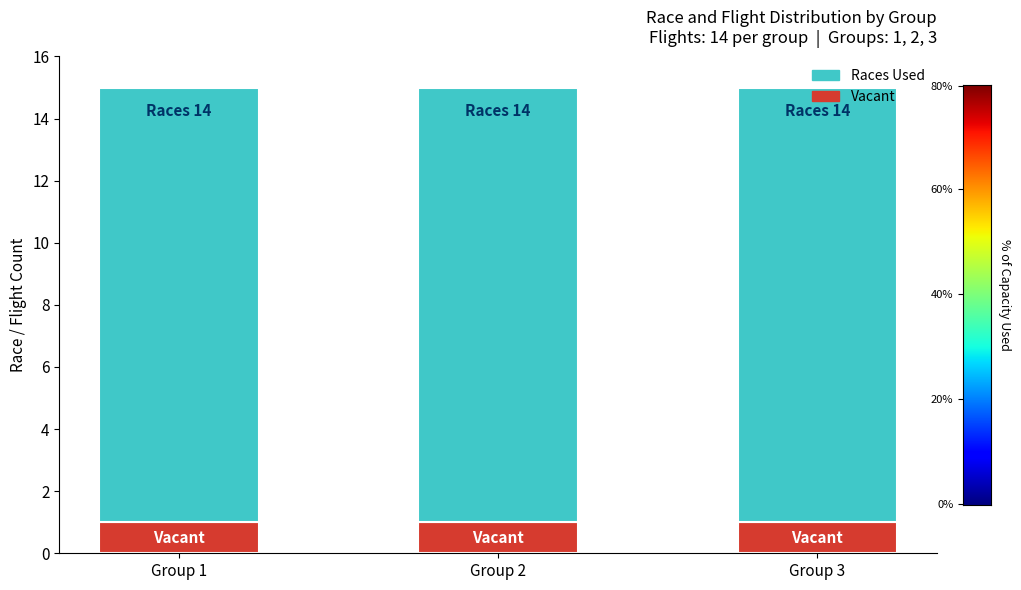

What is the value of the Vacant bar at the 2nd from the left?

1